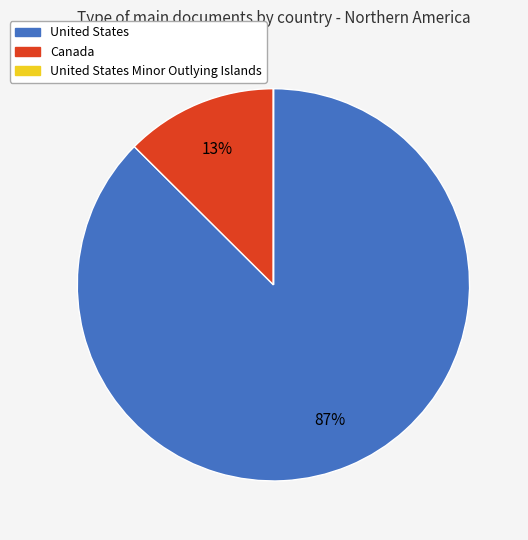

Which slice is the largest?

United States